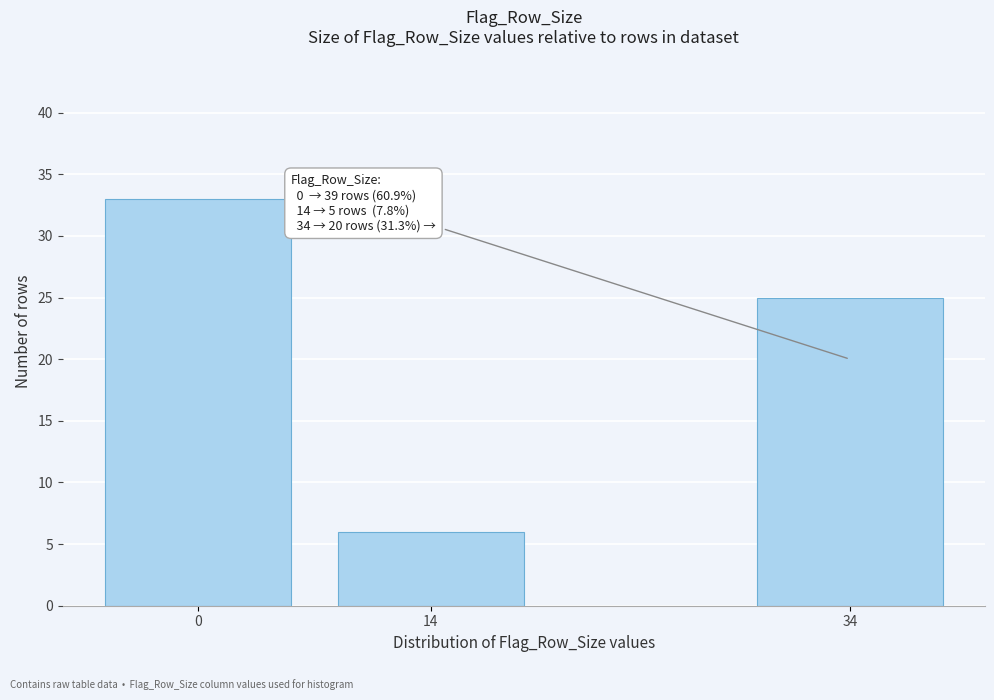

Reading left to right, list all the values displayed in this chart.

0=33	14=6	34=25